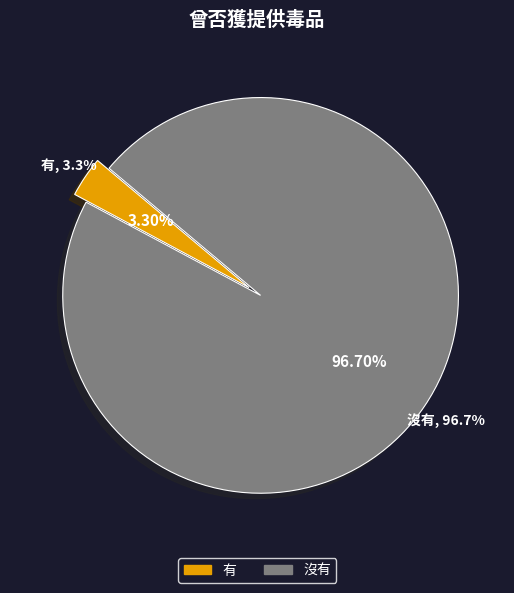

What percentage is the 有 slice, to the nearest percent?

3%